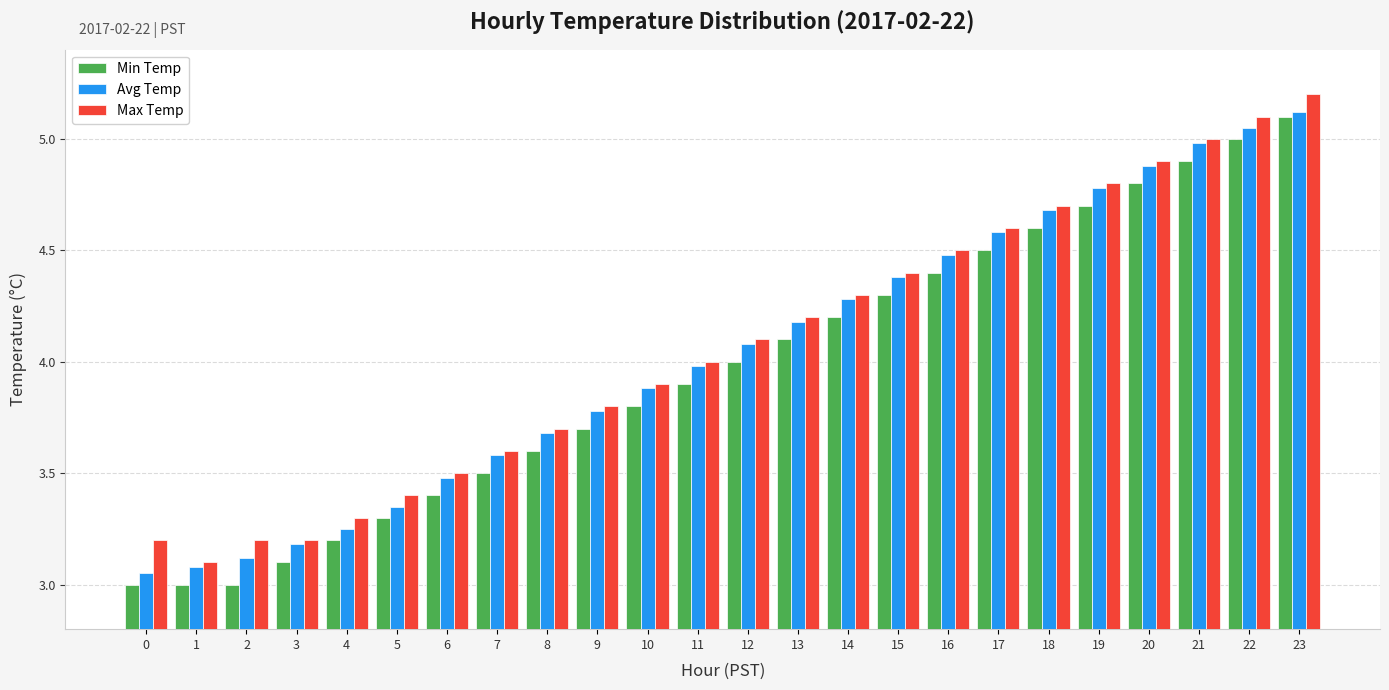

Is it true that Max Temp equals 8.2 at 17?

False